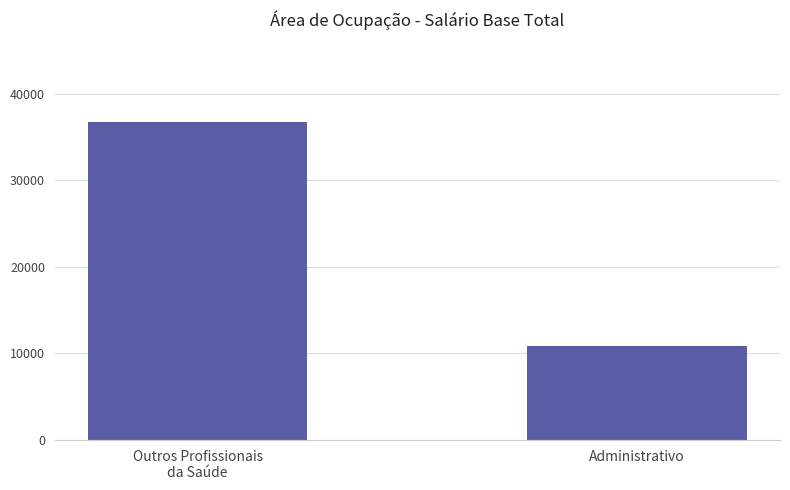

What value does the data have at Administrativo?

10855.9